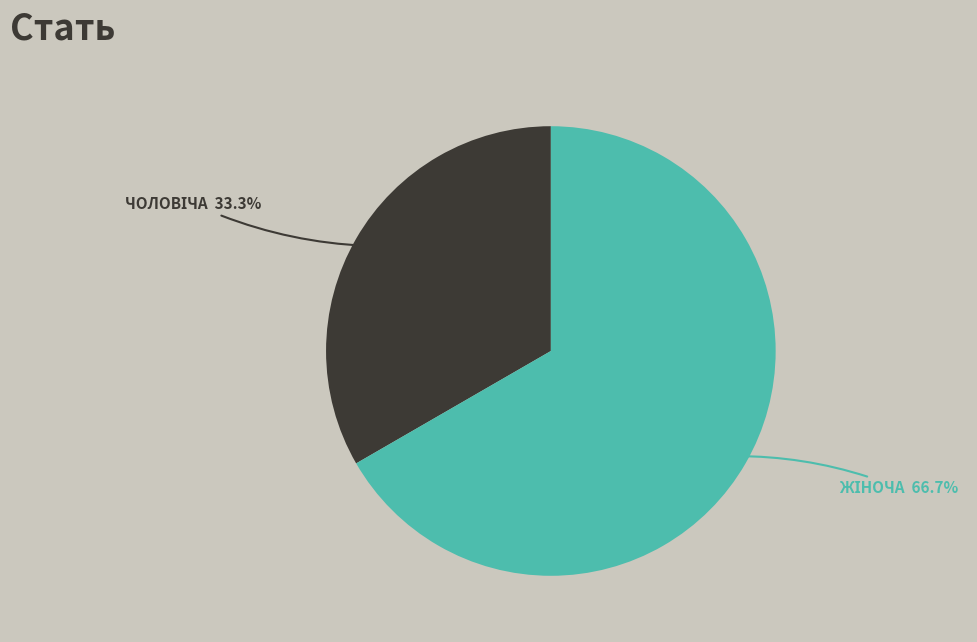

How many slices are in this pie chart?

2